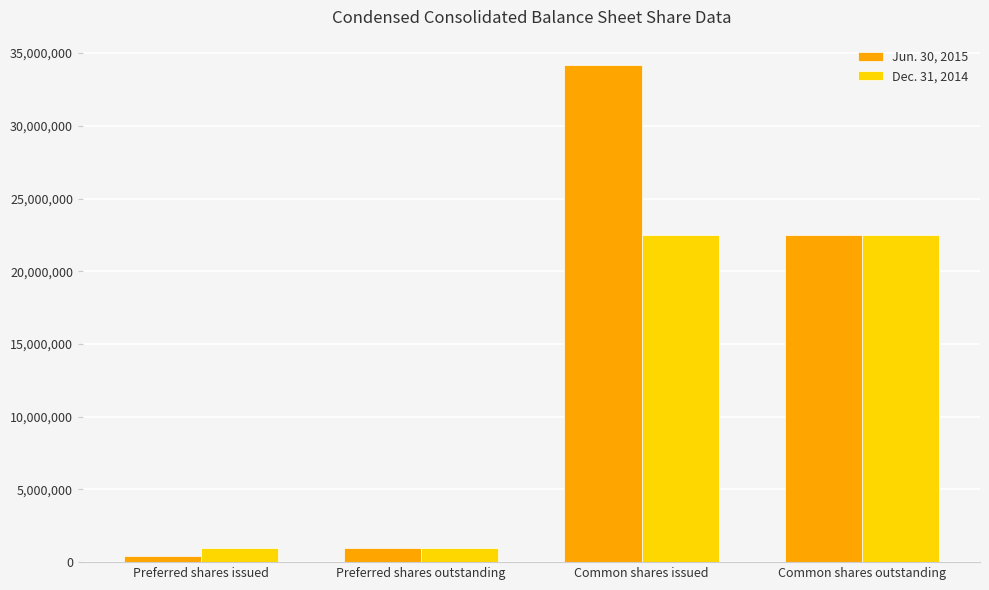

How many bars are there in each group?

2